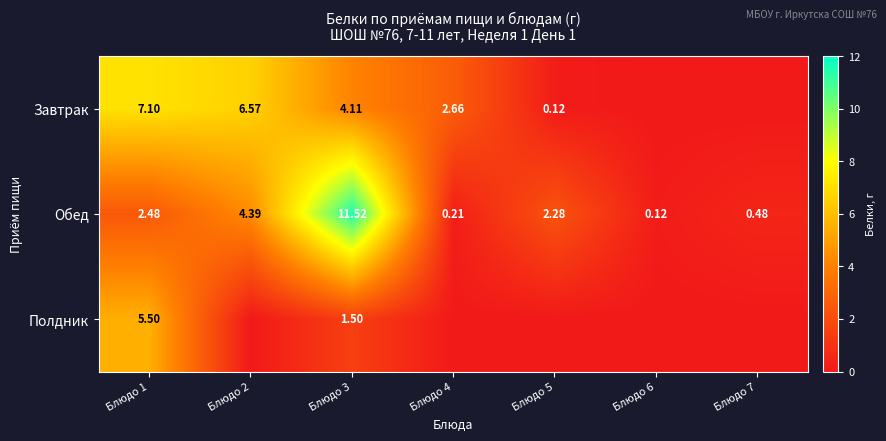

Which category has the lowest value across all series?

Блюдо 6